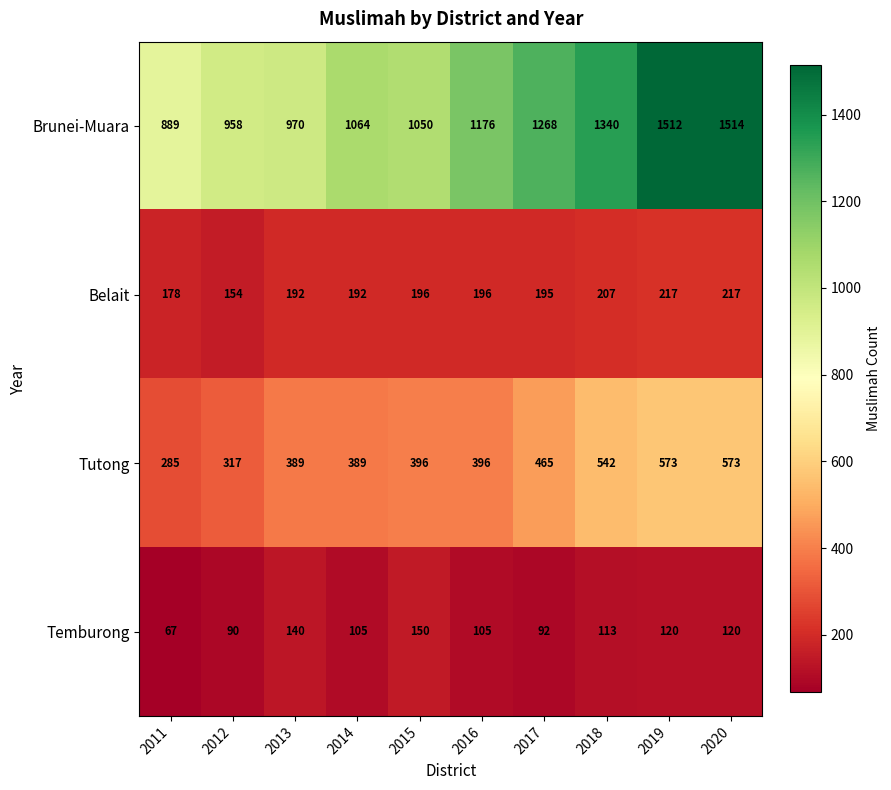

Which label corresponds to the largest value in the chart?

2020